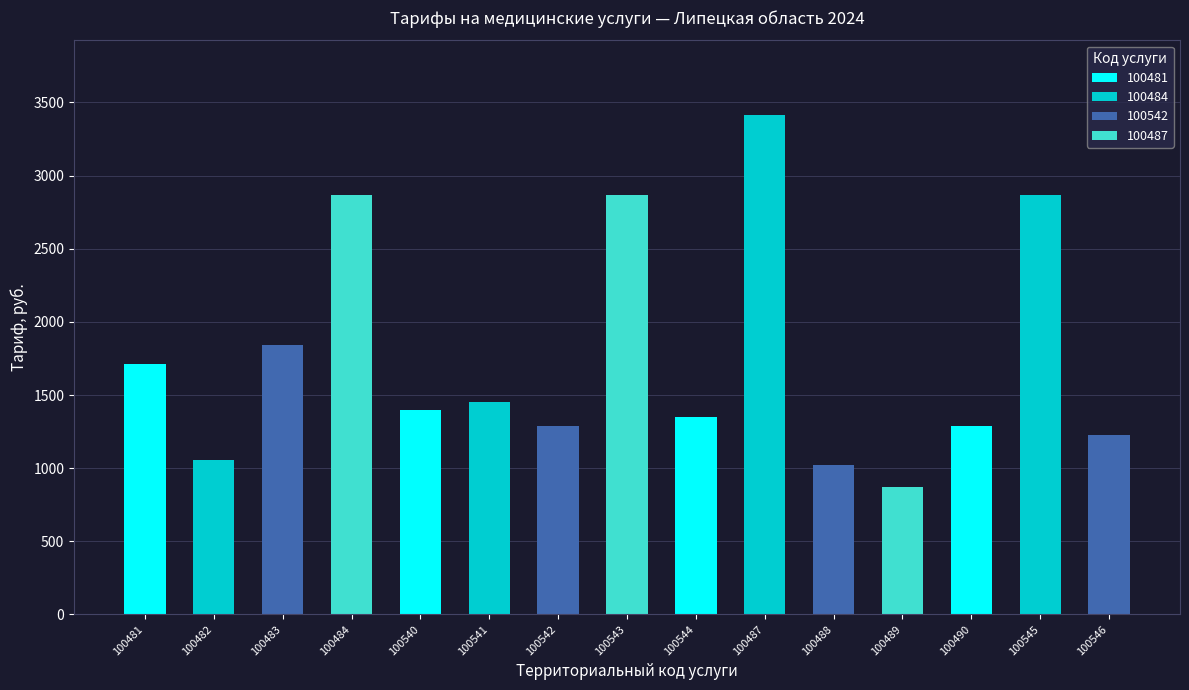

Which category has the lowest value across all series?

100489